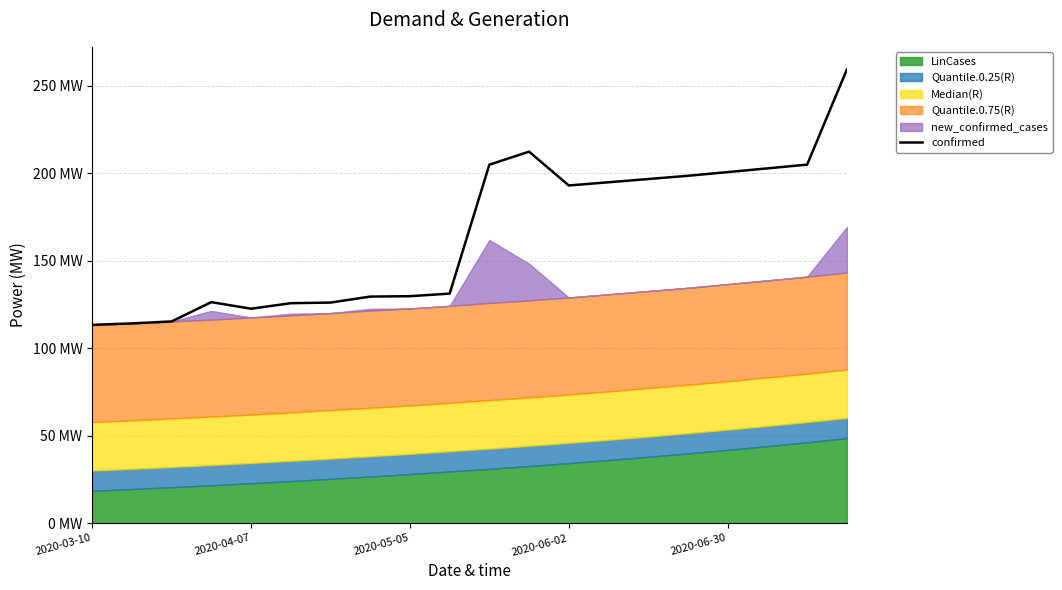

True or false: the data shows 274.4 at 13.

False